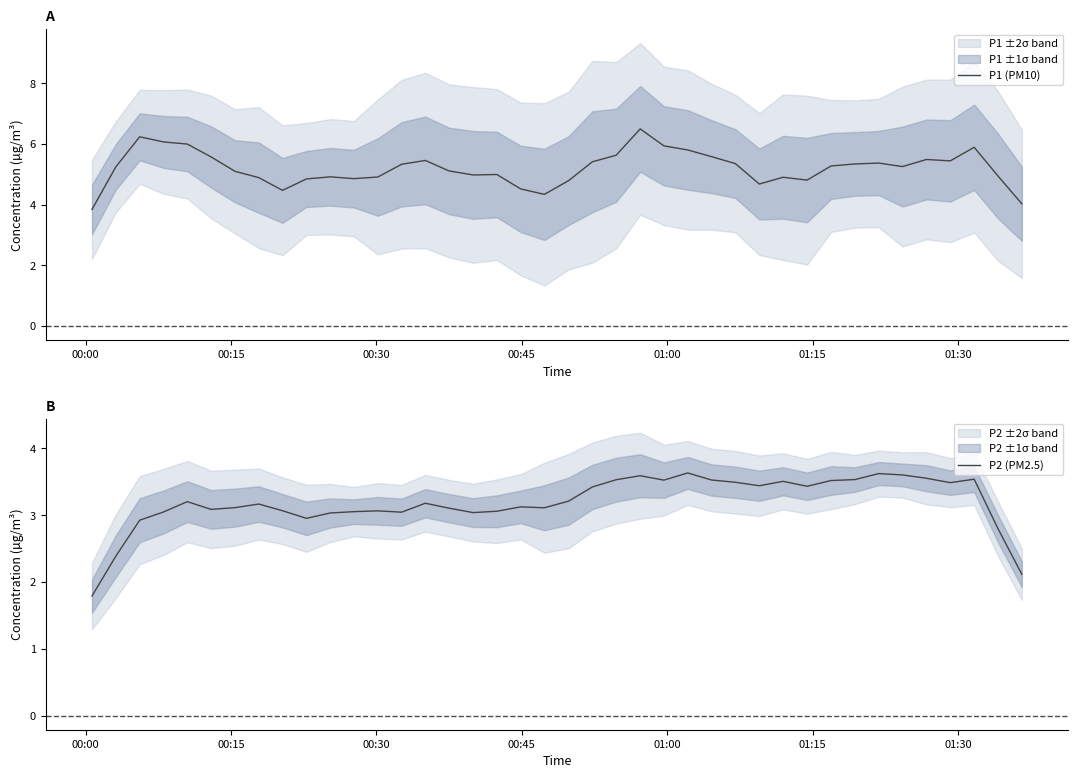

What is the minimum value for P1 (PM10)?

3.8